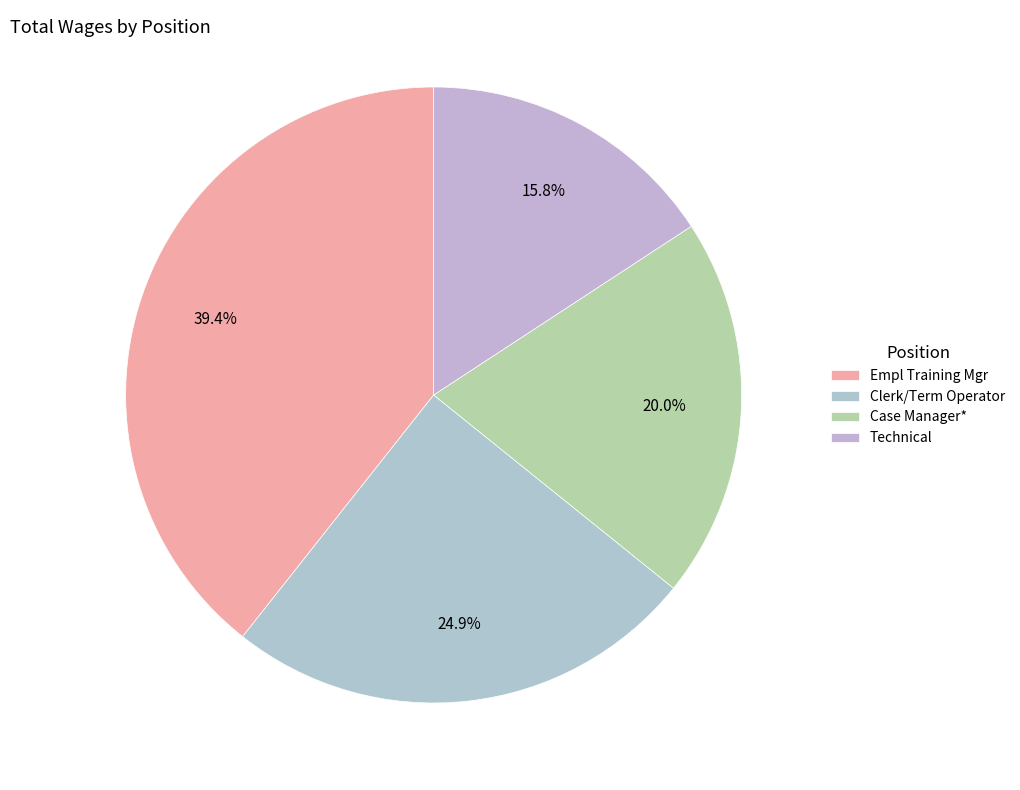

Which category has the biggest portion of the pie?

Empl Training Mgr